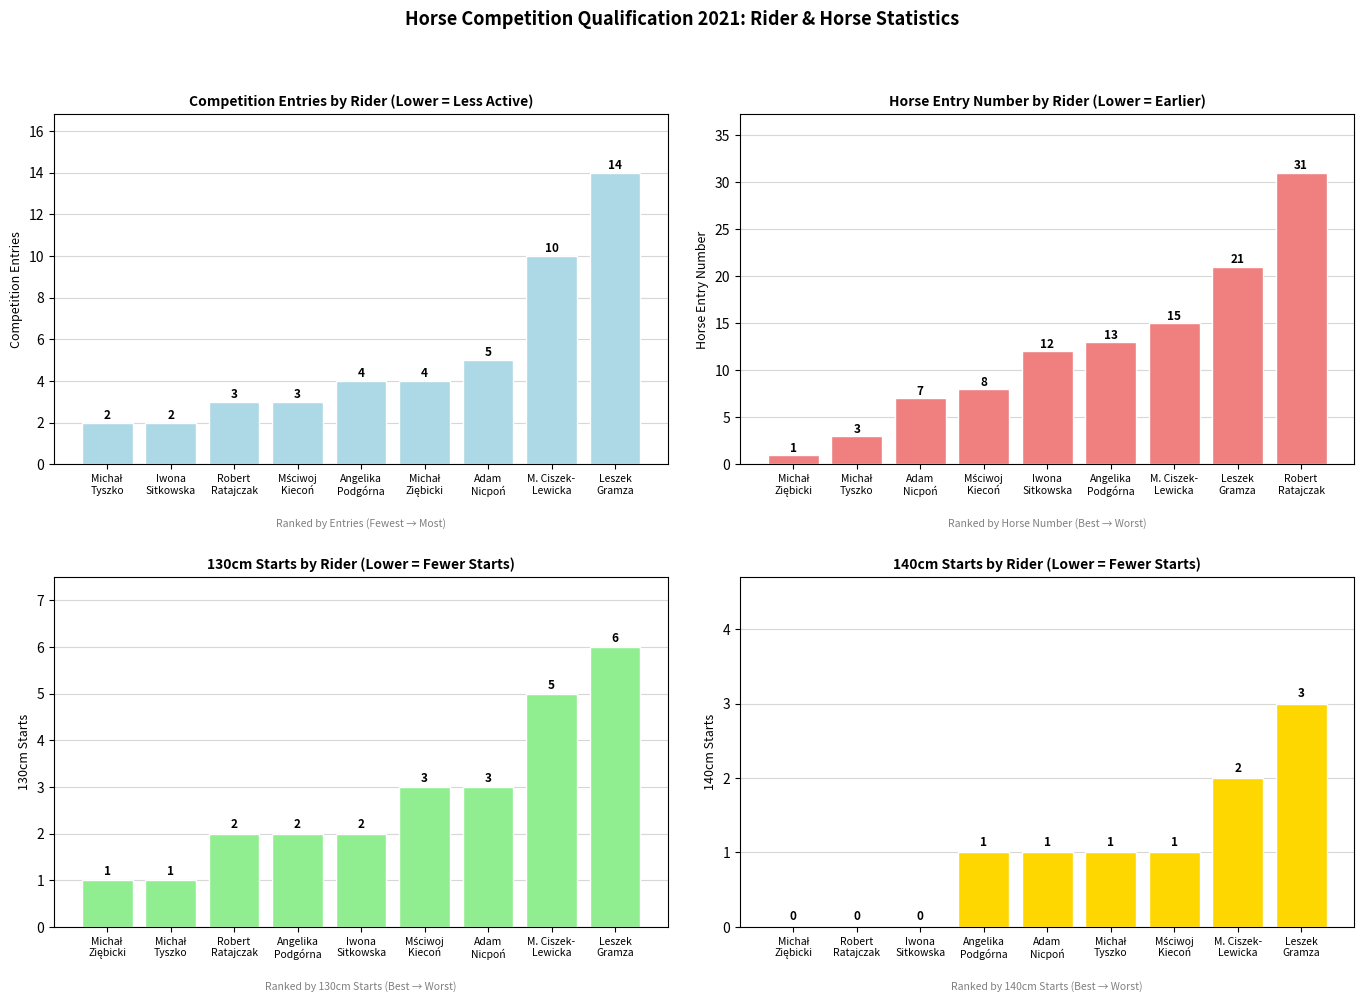

What is the sum of the Number of Starts values at Leszek Gramza (Dubalou) and Michał Ziębicki?

10